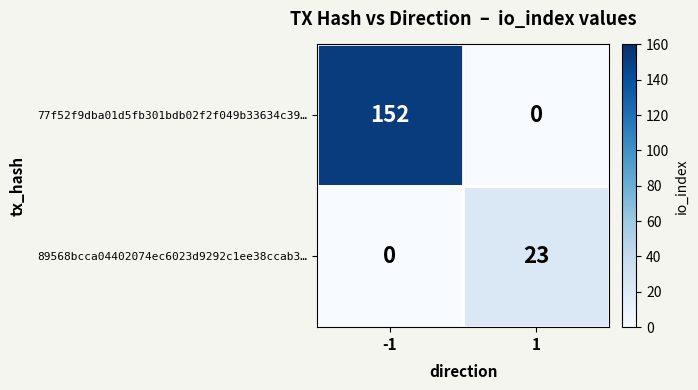

Between -1 and 1, which series saw the biggest shift?

77f52f9dba01d5fb301bdb02f2f049b33634c39…